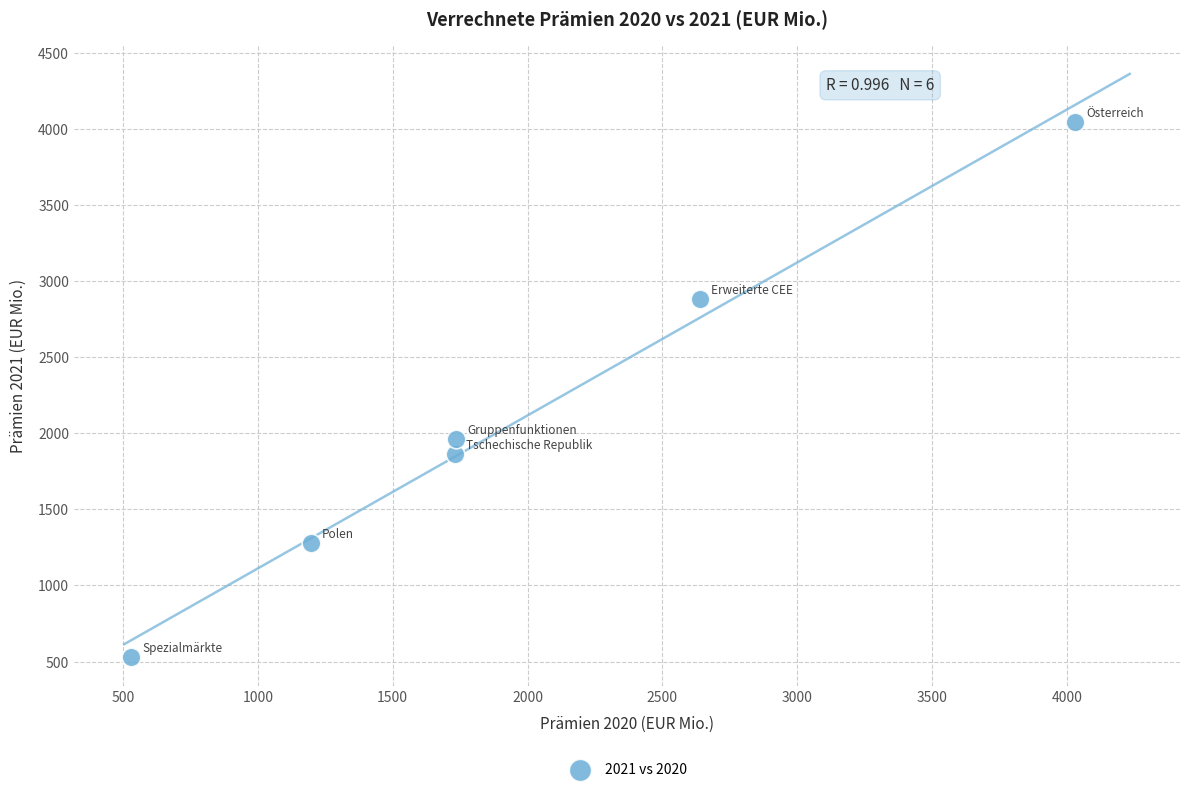

What is the range of X values (max minus min)?

3499.1